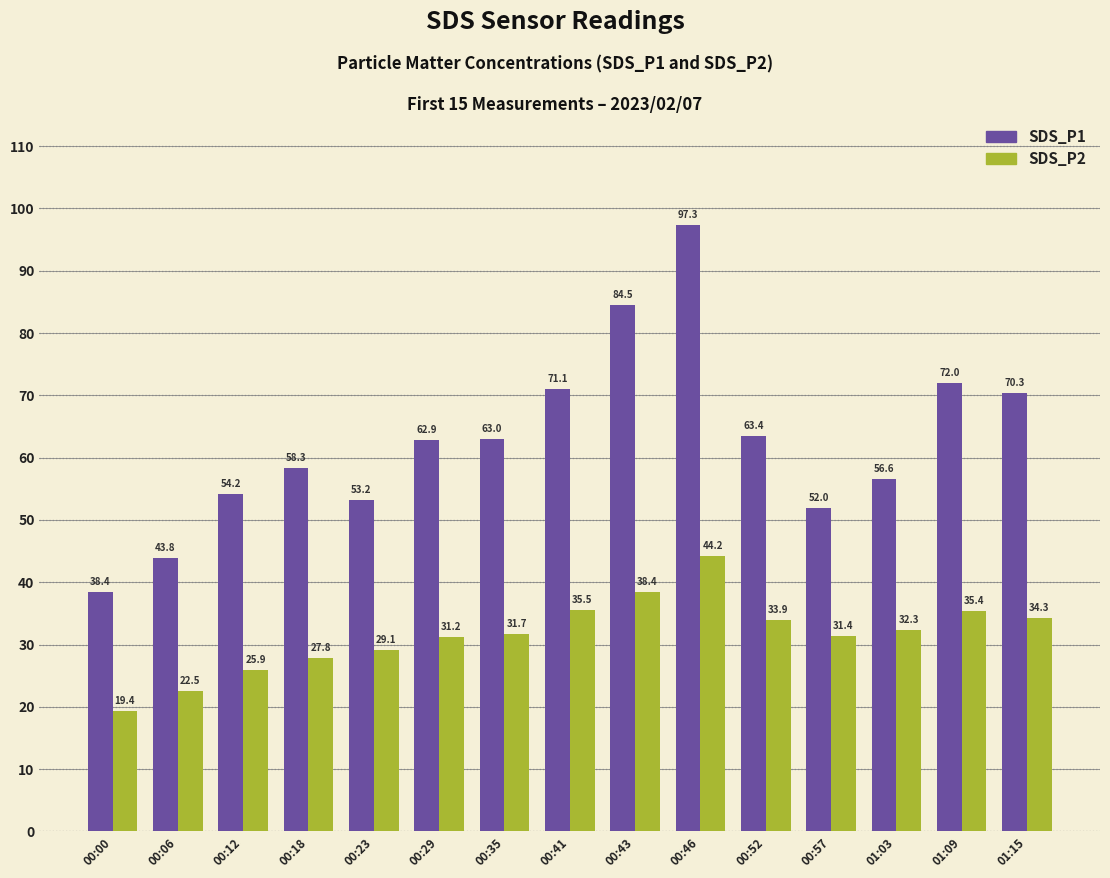

Which series changed the most between 00:18 and 00:43?

SDS_P1